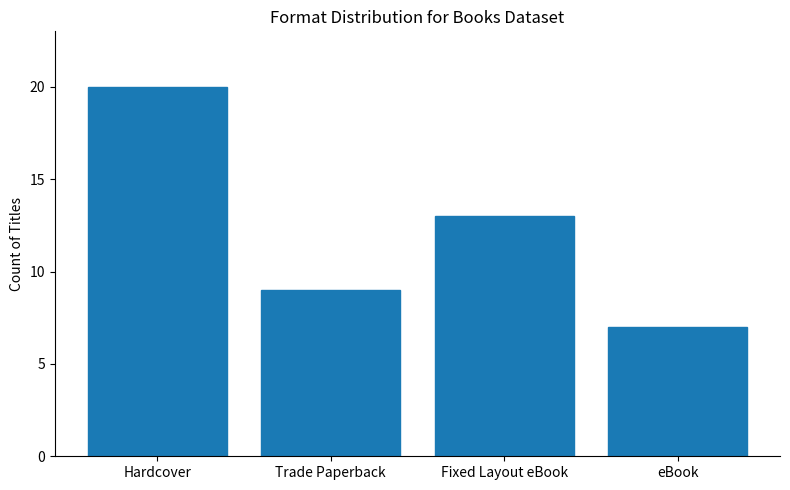

The chart shows a value of 9 at Trade Paperback. True or false?

True